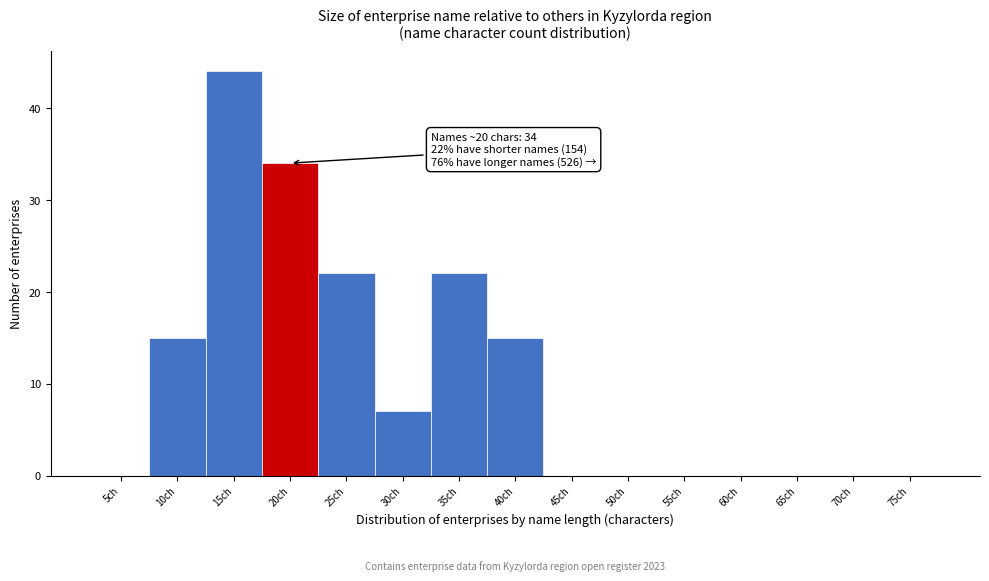

Reading left to right, list all the values displayed in this chart.

5ch=0	10ch=15	15ch=44	20ch=34	25ch=22	30ch=7	35ch=22	40ch=15	45ch=0	50ch=0	55ch=0	60ch=0	65ch=0	70ch=0	75ch=0